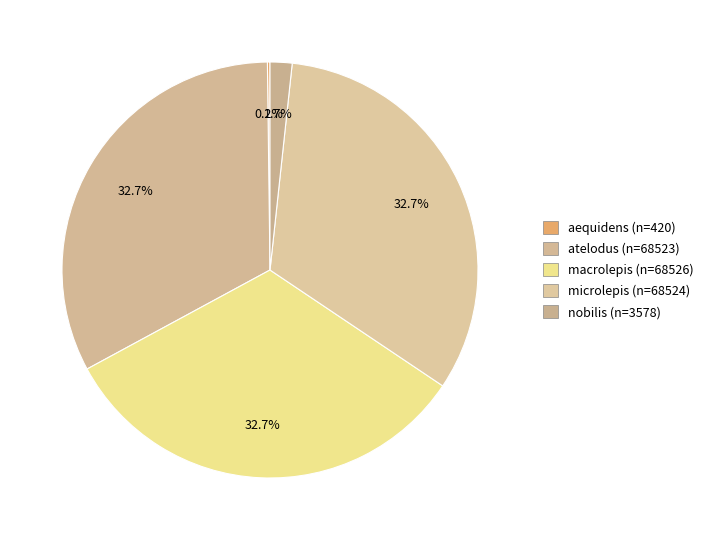

True or false: aequidens accounts for 12% of the total.

False